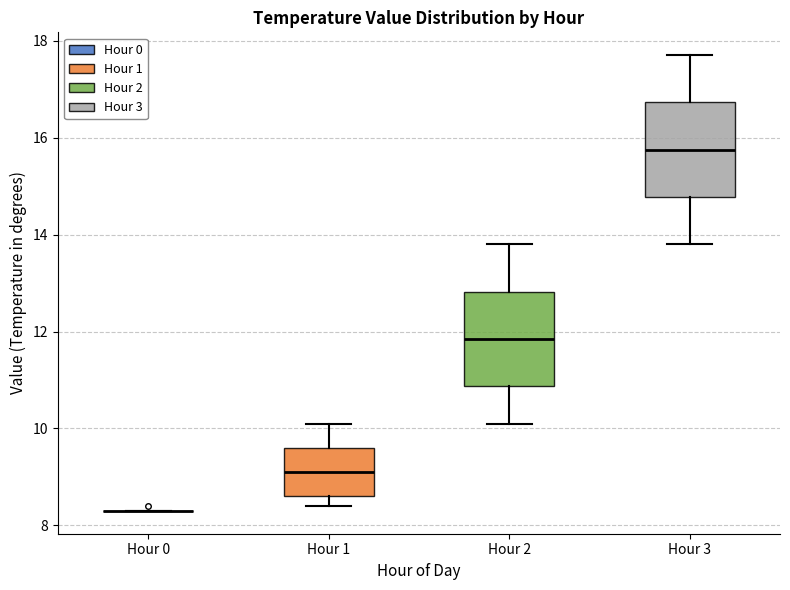

Reading left to right, transcribe this box plot: for each box, give where its median line is, the range the box spans, and where its two whiskers end, as read against the y-axis. The values are not printed on the chart, so give them approximately, as read against the axis.

Hour 0: box collapsed to a line at 8.4, whiskers 8.4 to 8.4
Hour 1: median 9.2, box 8.6 to 9.6, whiskers 8.4 to 10.2
Hour 2: median 11.8, box 10.8 to 12.8, whiskers 10.2 to 13.8
Hour 3: median 15.8, box 14.8 to 16.8, whiskers 13.8 to 17.8